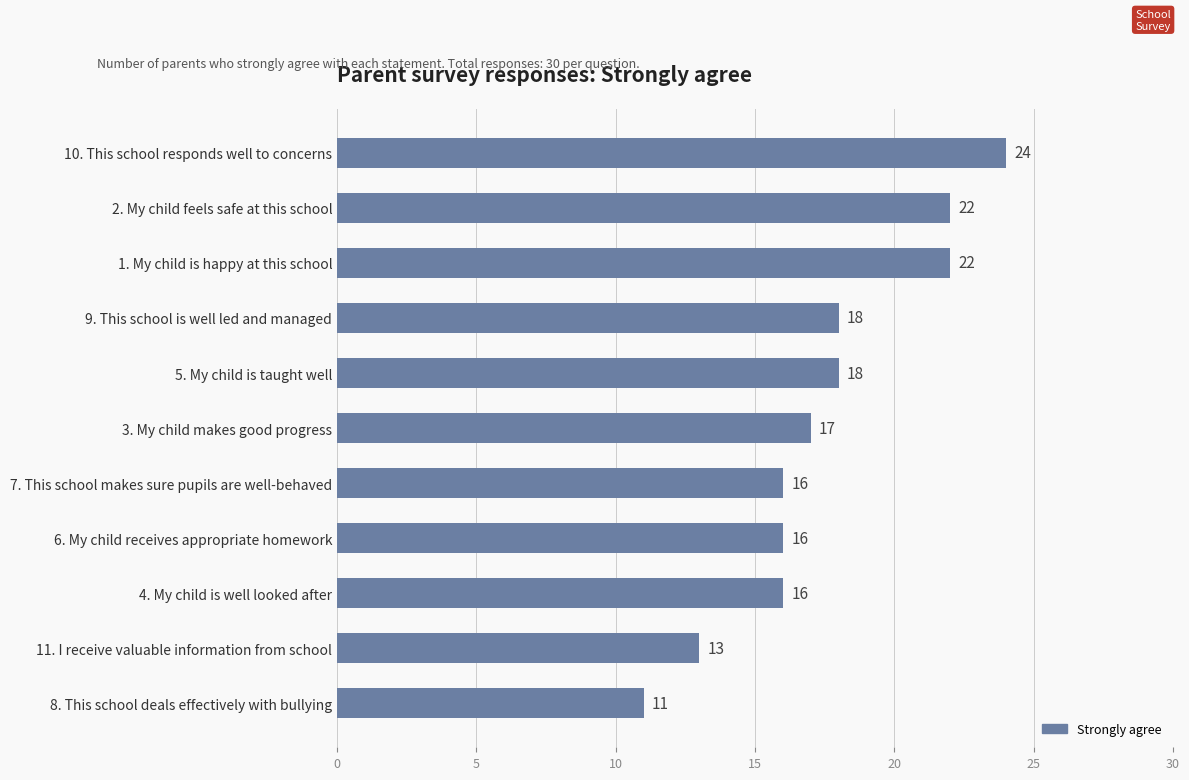

What is the change in value from 8. This school deals effectively with bullying to 2. My child feels safe at this school?

+11